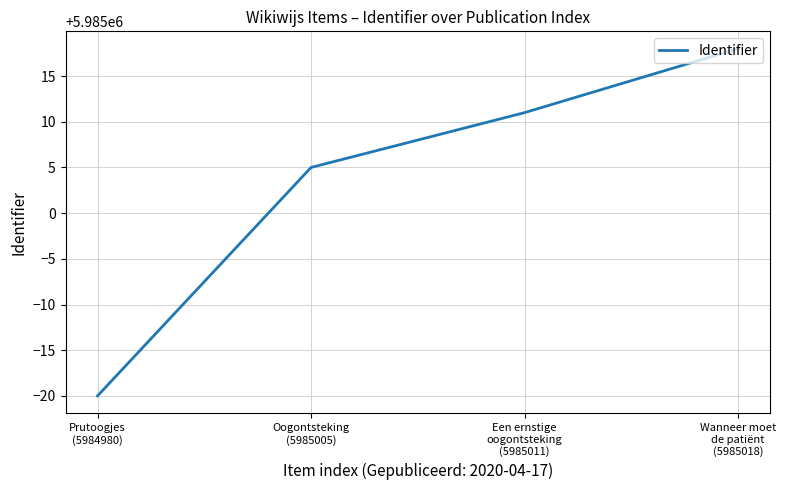

Does the chart display data point markers on the line(s)?

No